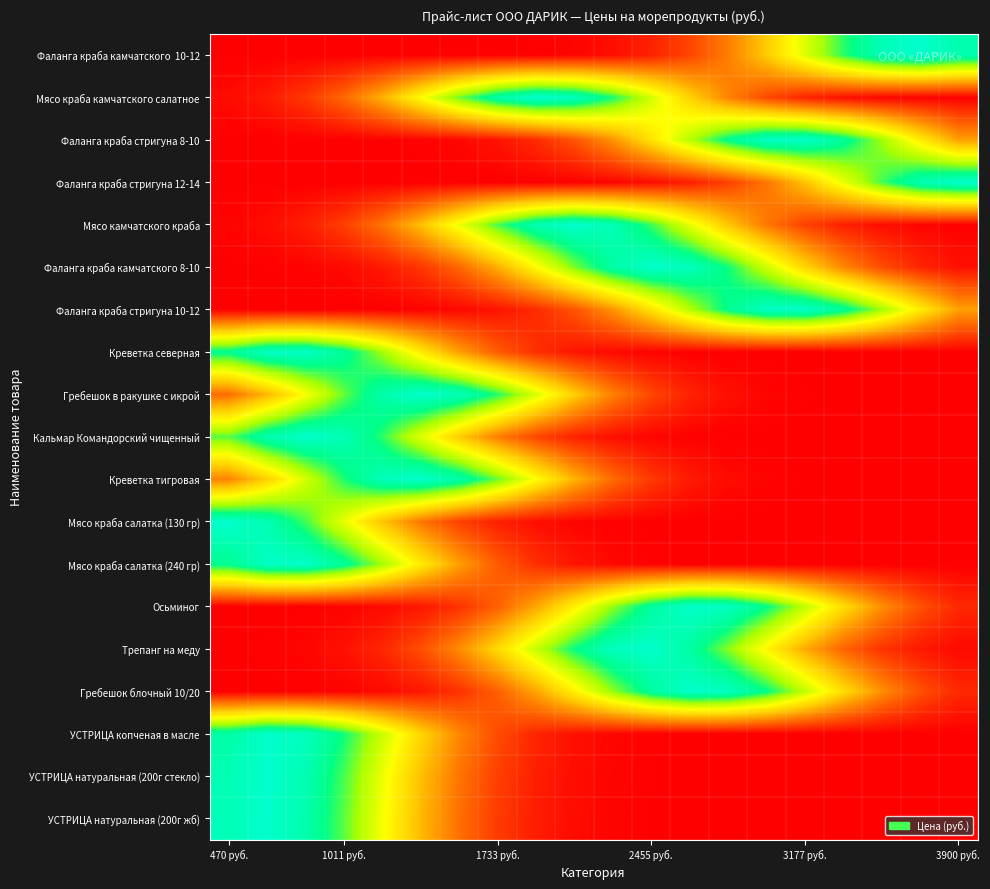

At how many categories does at least one series exceed 0?

20